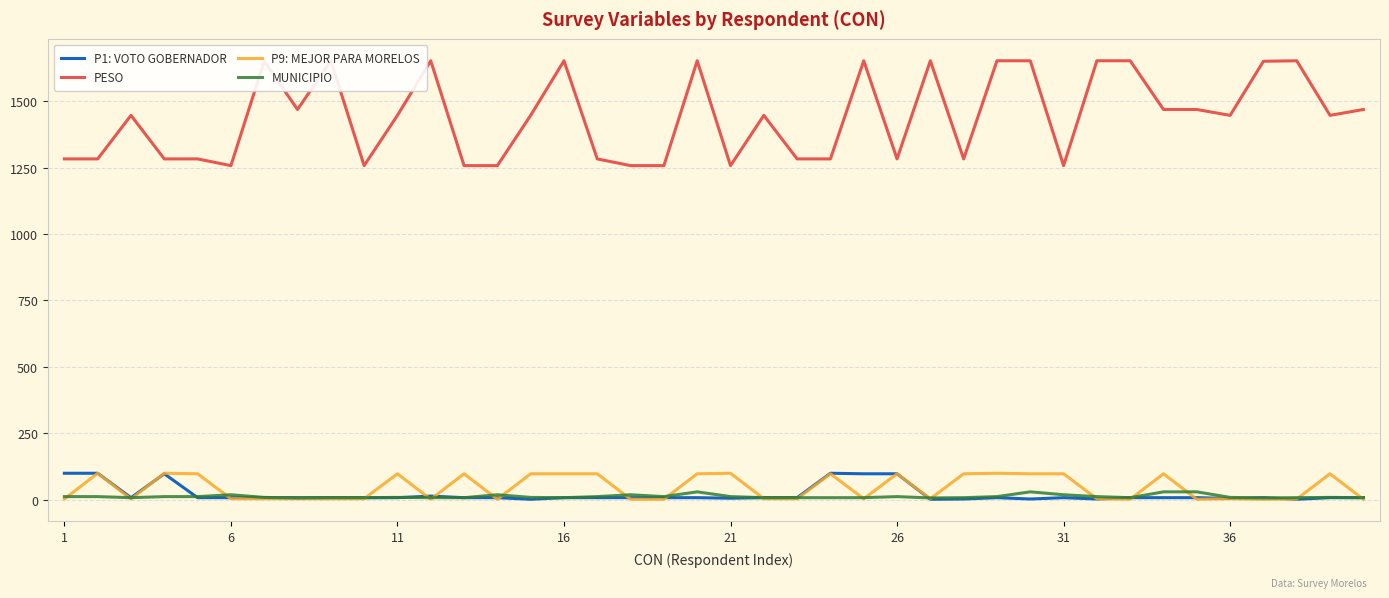

True or false: PESO has more than 0 points higher than both neighbors.

True